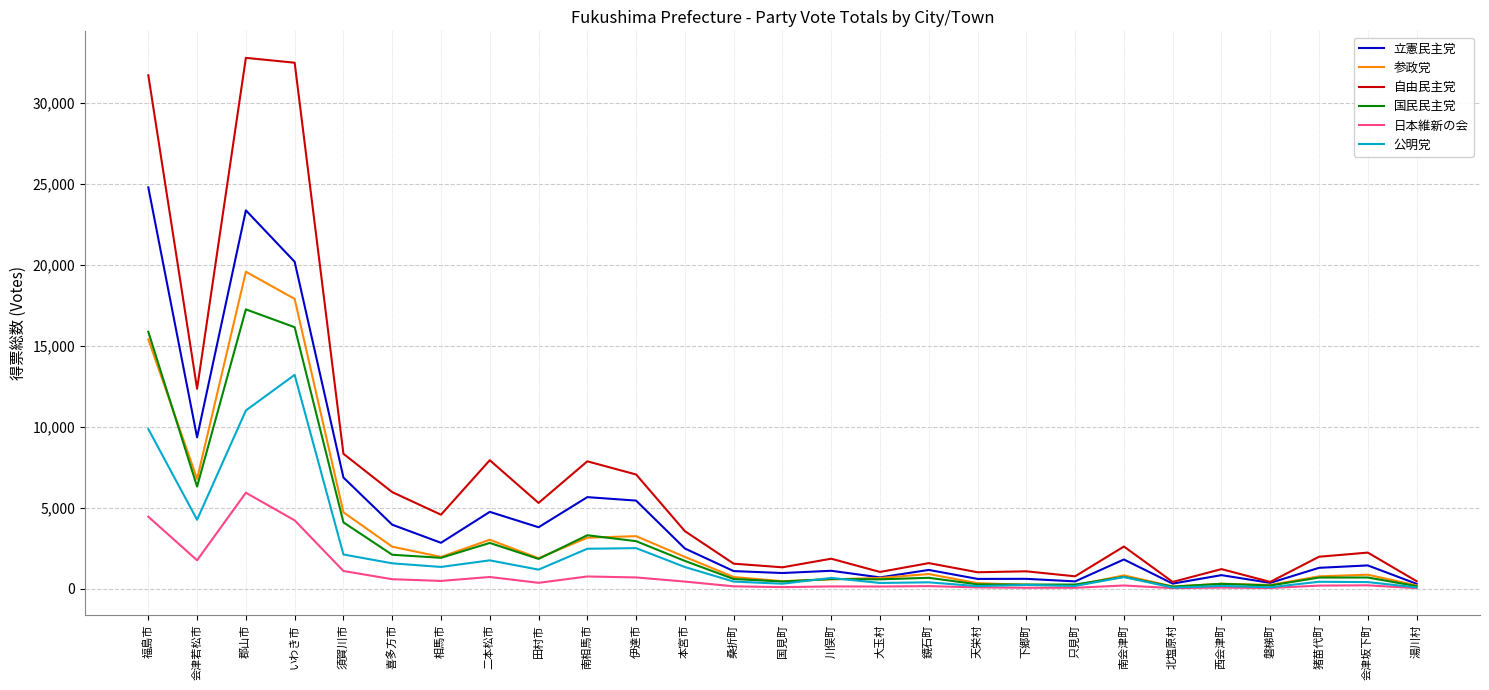

Is it true that 参政党 equals 2602.0 at 喜多方市?

True